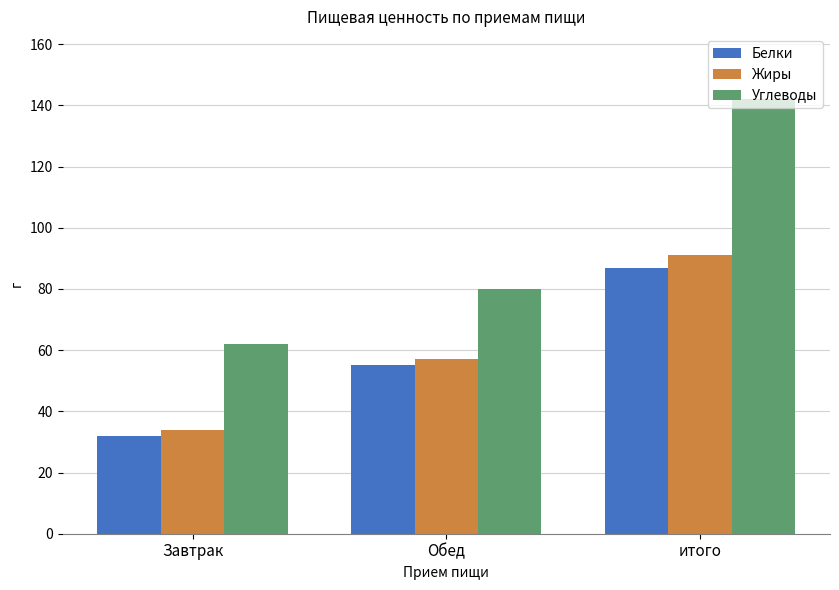

How many series are shown in this chart?

3